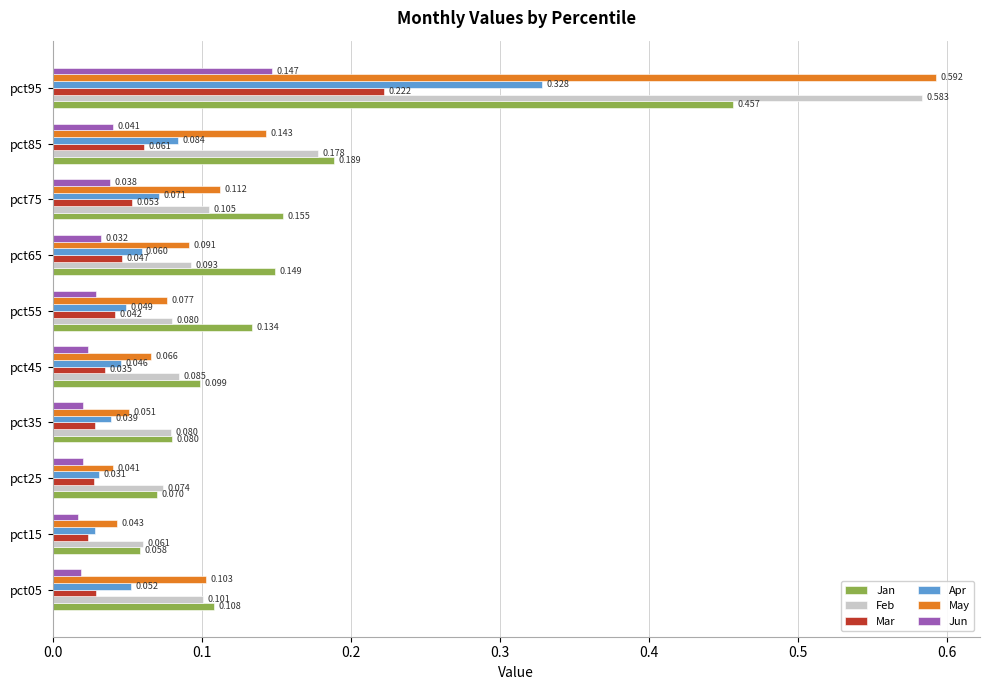

List the series in order of their peak value, highest first.

May, Feb, Jan, Apr, Mar, Jun